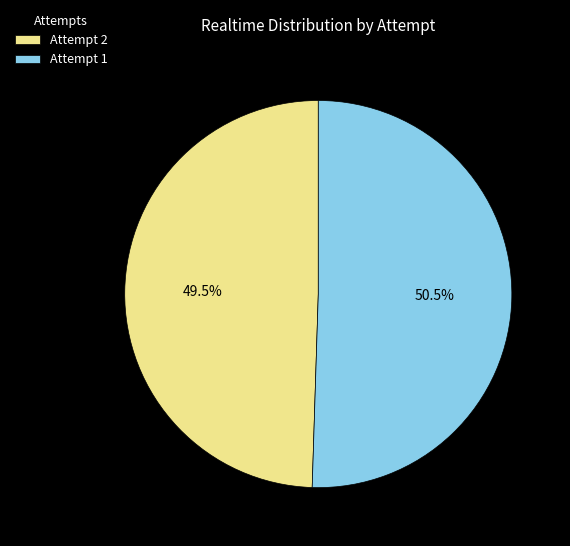

Which slice is the smallest?

Attempt 2